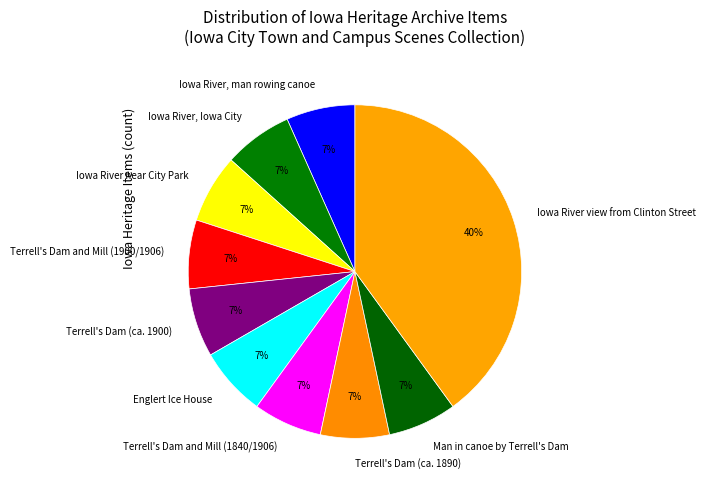

Do Englert Ice House and Terrell's Dam (ca. 1900) together represent more than half of the pie?

No